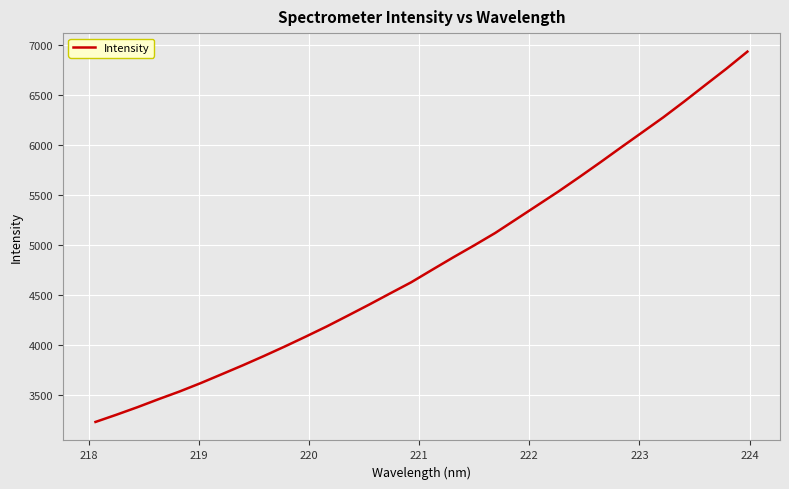

What is the difference between the maximum and minimum values?

3706.1